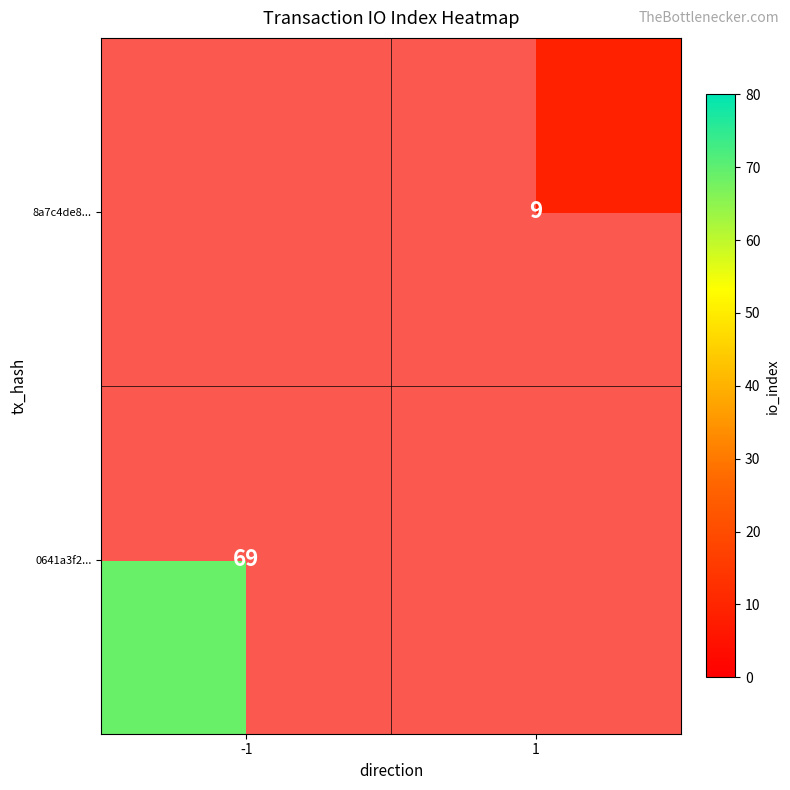

Is the value of 8a7c4de8... at 1 greater than the value of 0641a3f2... at -1?

No